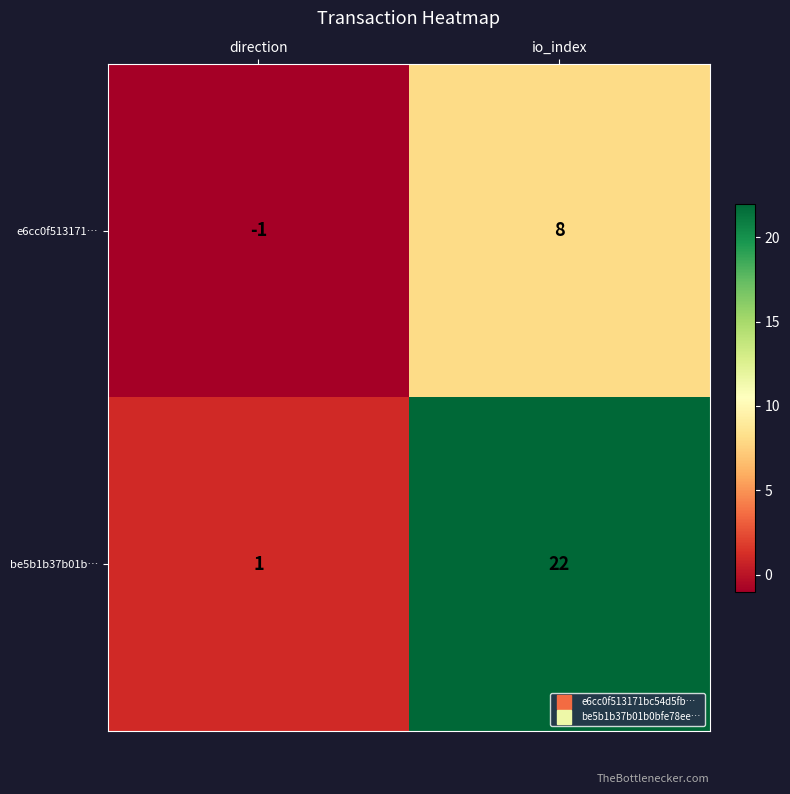

What is the average value of the be5b1b37b01b… series?

12